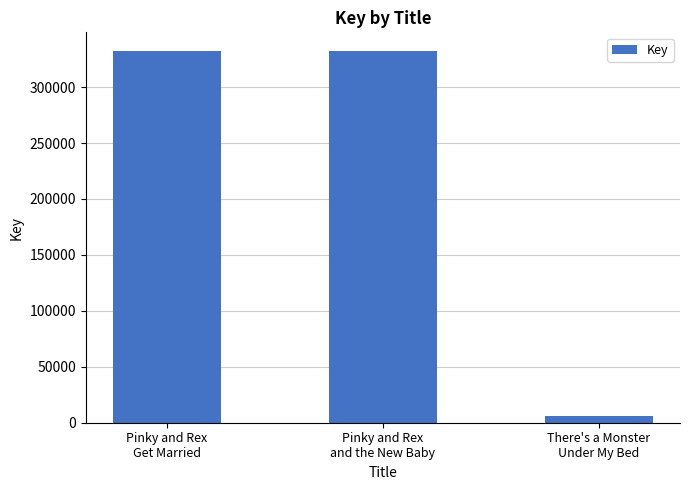

What is the change in value from Pinky and Rex
Get Married to There's a Monster
Under My Bed?

-326215